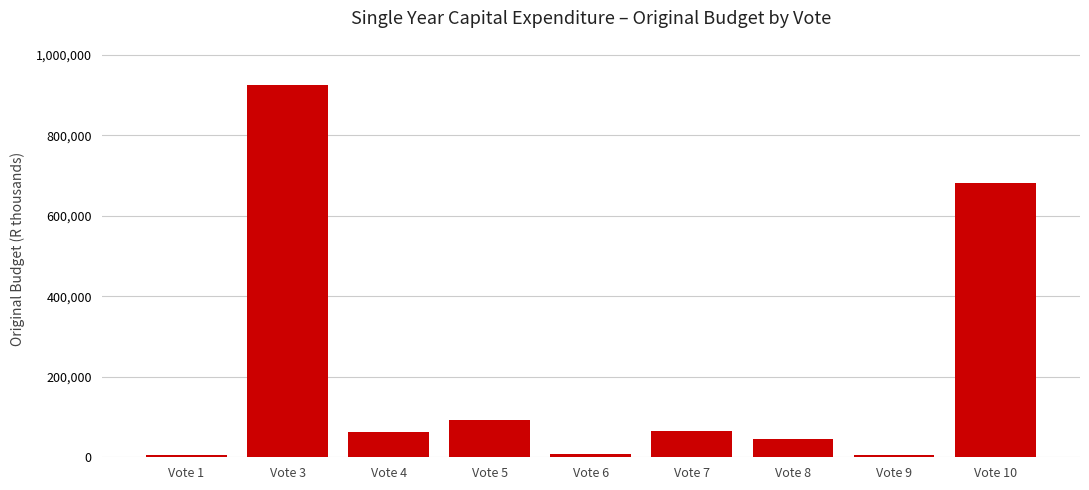

Is it true that the value at Vote 4 is 62247.5?

True